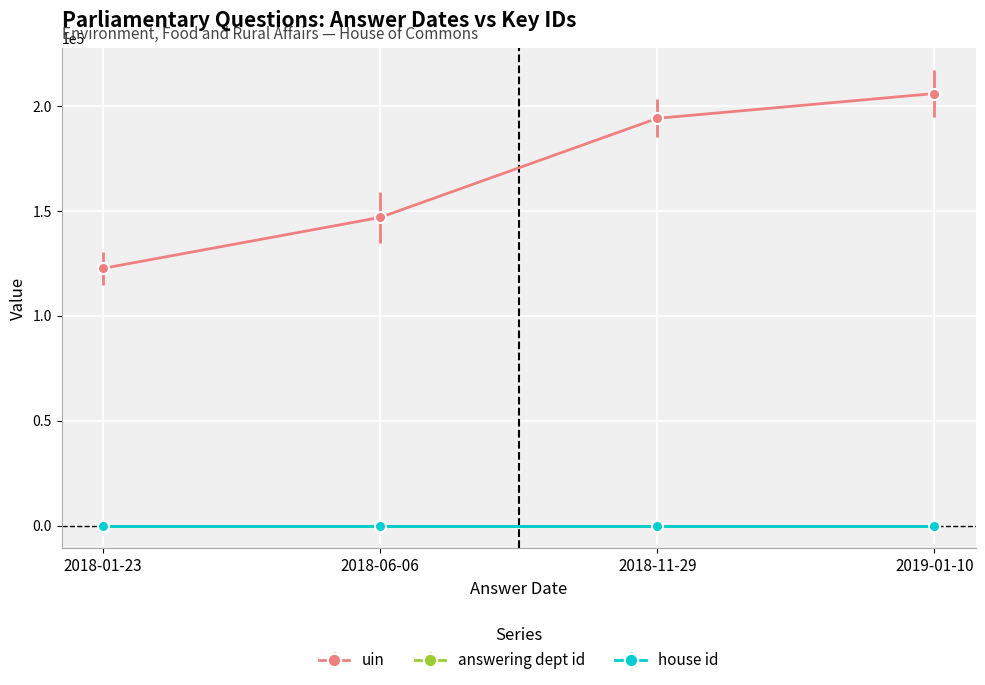

Which category has the lowest value in the uin series?

2018-01-23